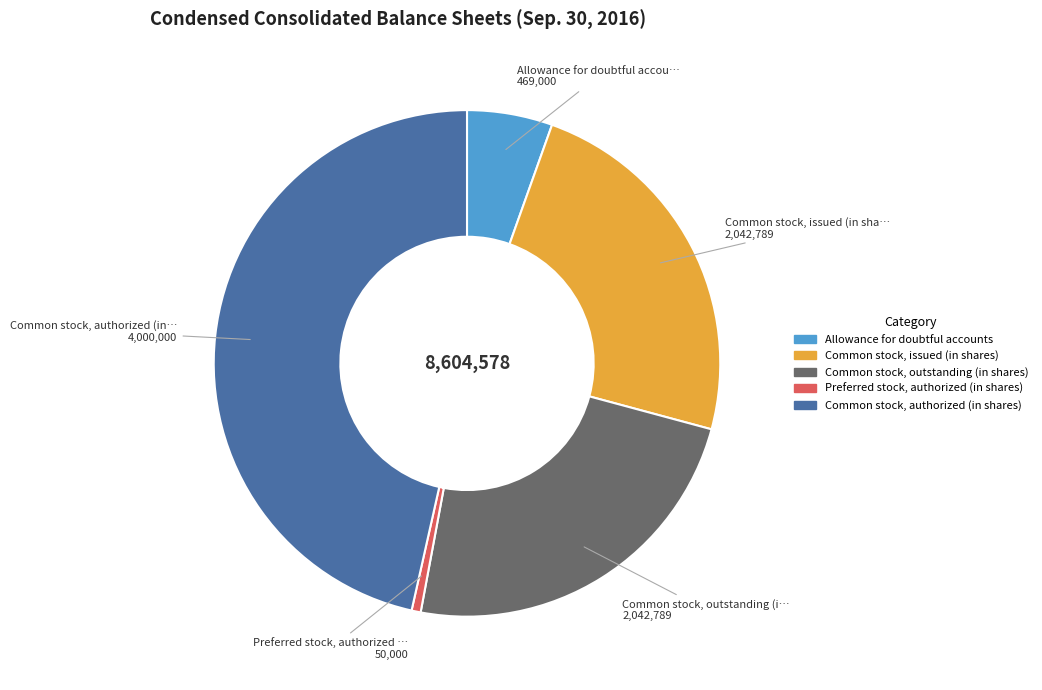

How many segments does this pie chart have?

5